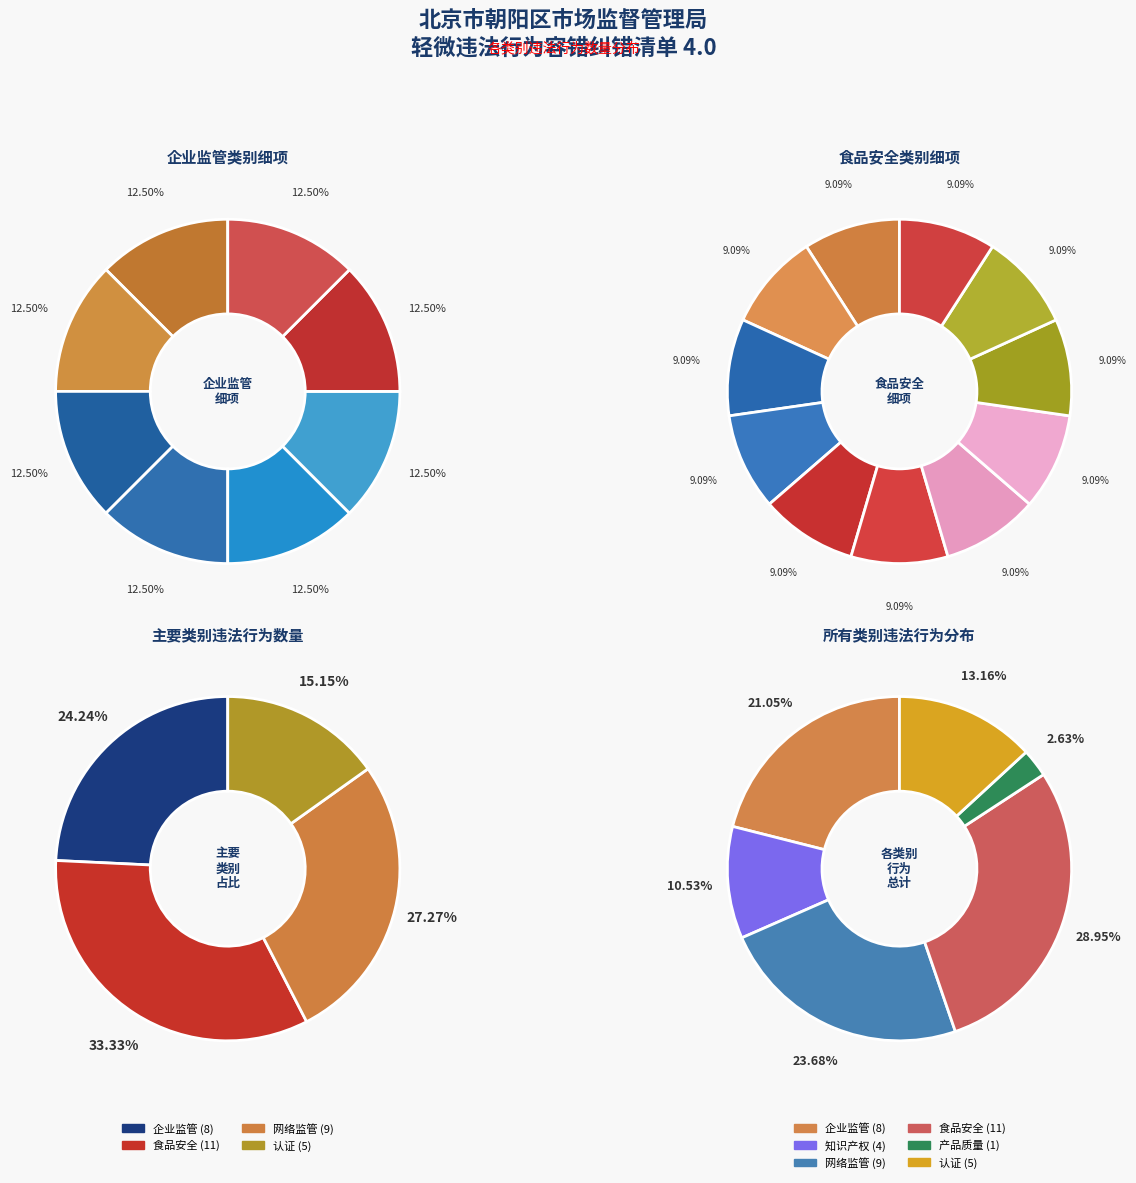

Combined, what portion of the pie is 2 and 1?

34.2%